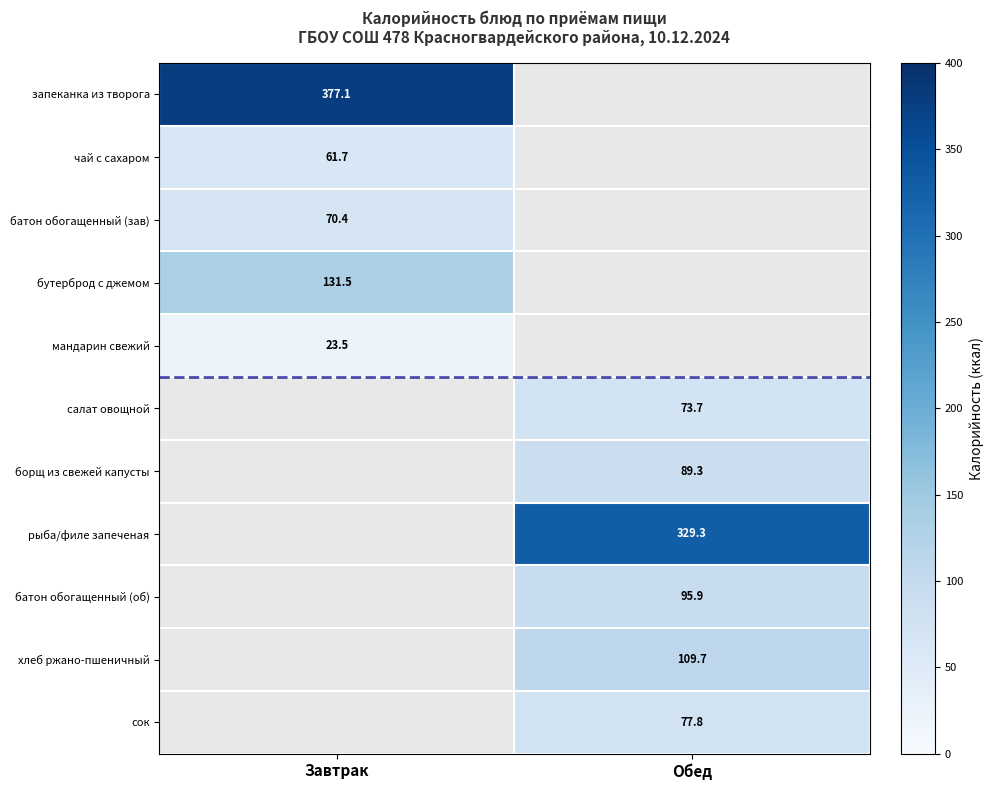

How many series are shown in this chart?

11